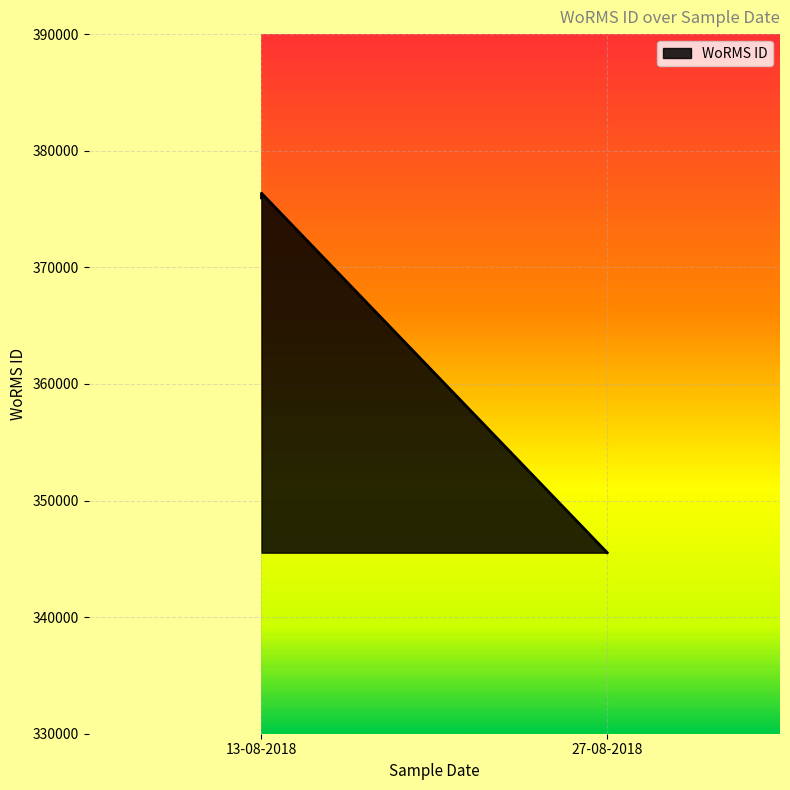

What is the smallest value displayed?

345528